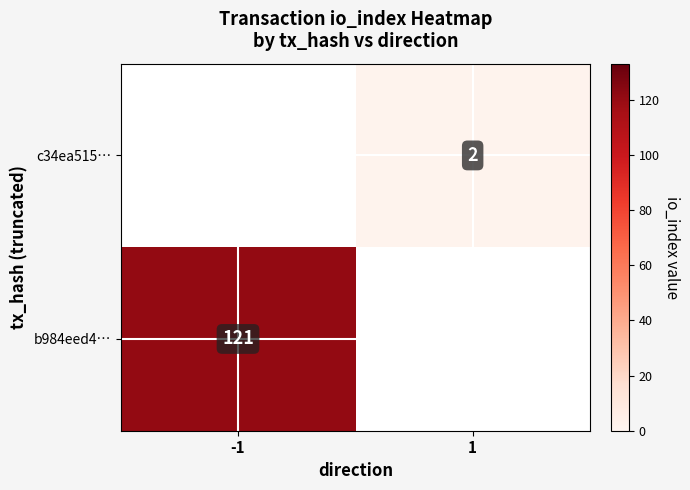

The value of c34ea515… at 1 is 2. True or false?

True